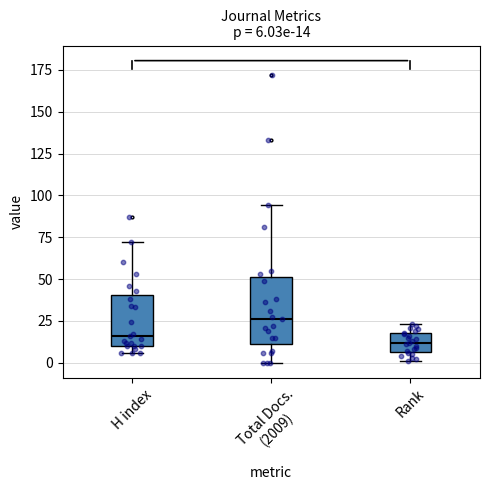

Which box is the tallest, from its lower edge to its upper edge?

Total Docs. (2009)